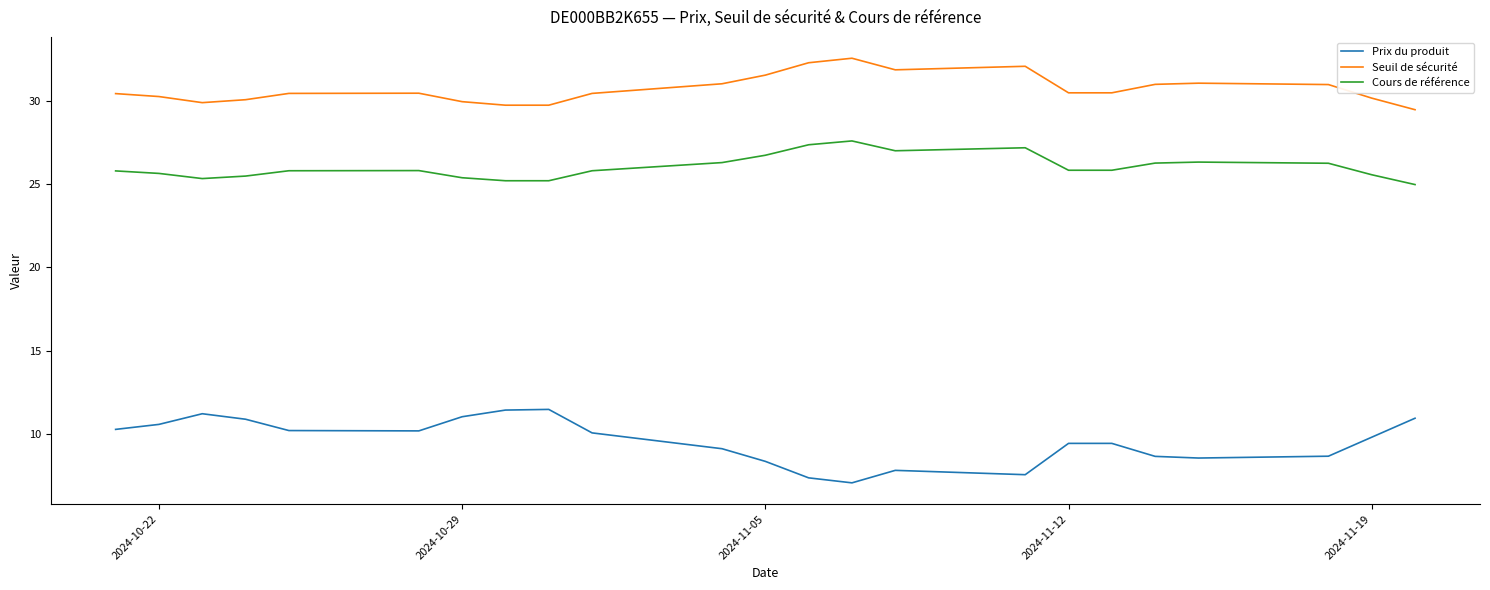

True or false: Seuil de sécurité and Cours de référence intersect in this chart.

False